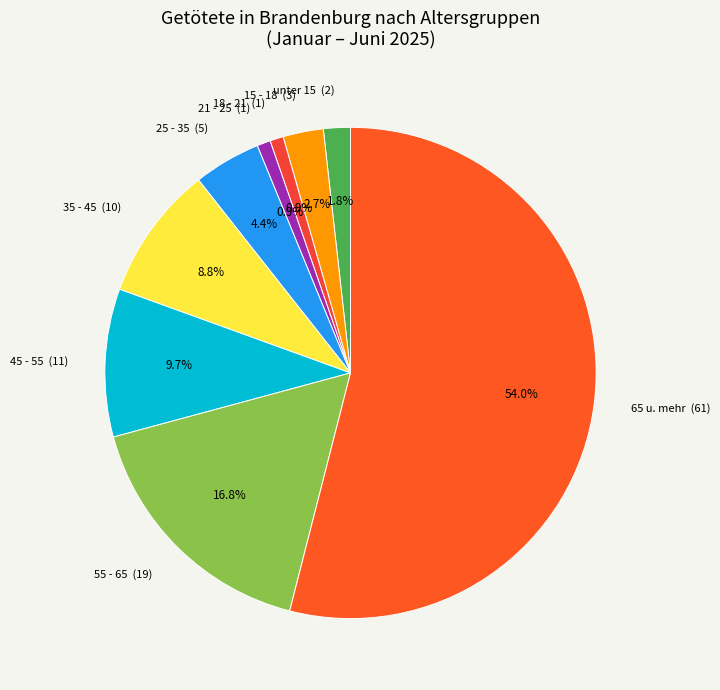

Does any single category account for the majority?

Yes